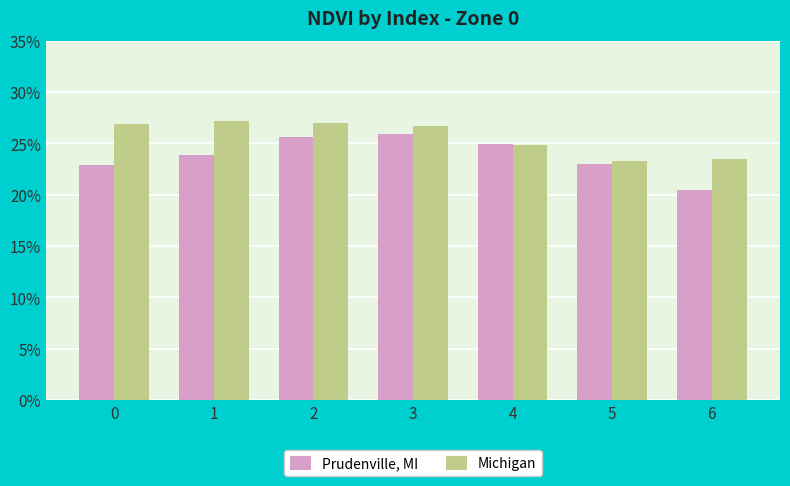

Count the Michigan values in the range 0 to 1.

7